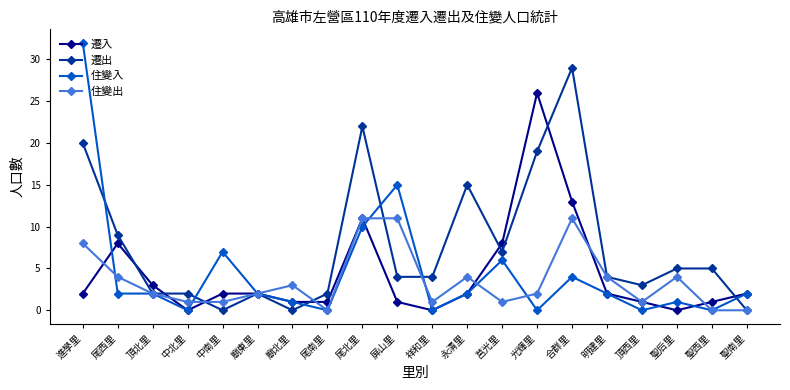

True or false: 住變出 and 遷出 cross at least once.

True